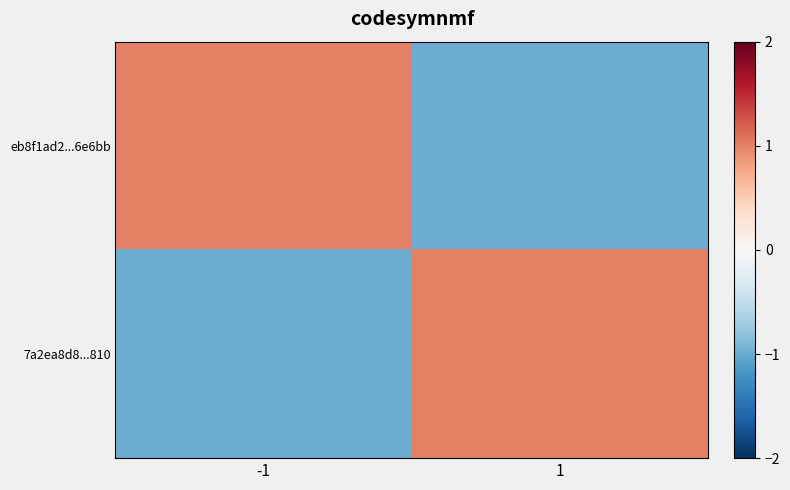

At how many categories does at least one series exceed 0?

2